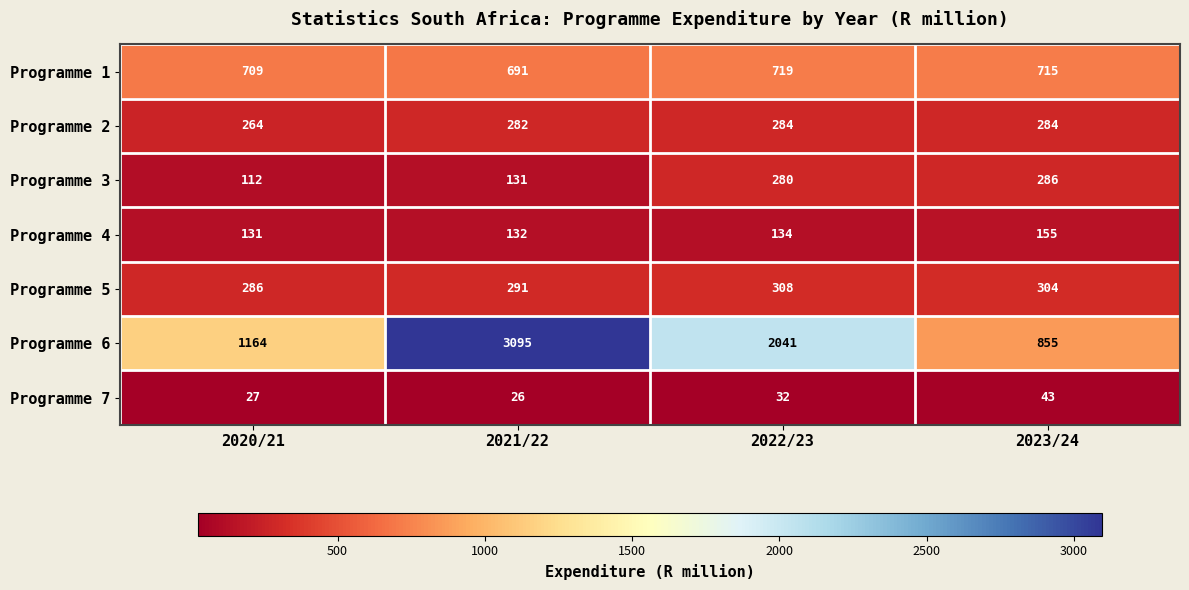

Reading right to left, list all the values displayed in this chart.

Programme 1: 2023/24=715	2022/23=719	2021/22=691	2020/21=709
Programme 2: 2023/24=284	2022/23=284	2021/22=282	2020/21=264
Programme 3: 2023/24=286	2022/23=280	2021/22=131	2020/21=112
Programme 4: 2023/24=155	2022/23=134	2021/22=132	2020/21=131
Programme 5: 2023/24=304	2022/23=308	2021/22=291	2020/21=286
Programme 6: 2023/24=855	2022/23=2041	2021/22=3095	2020/21=1164
Programme 7: 2023/24=43	2022/23=32	2021/22=26	2020/21=27